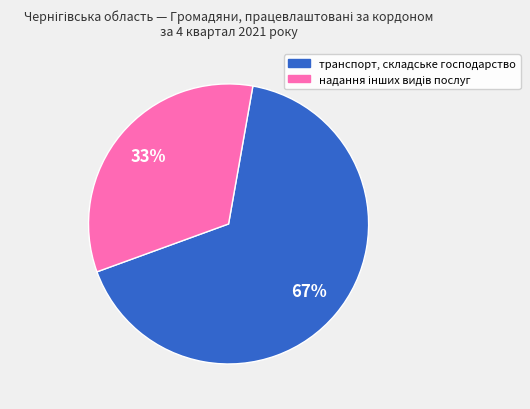

Which category accounts for the majority?

транспорт, складське господарство